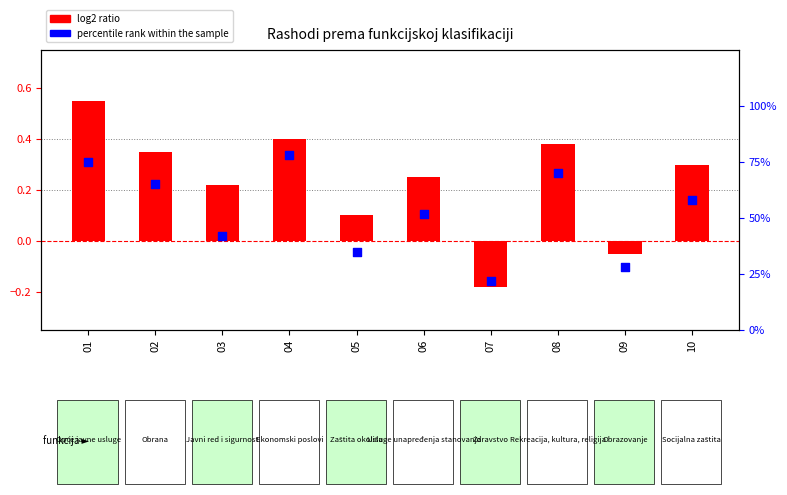

At how many categories does at least one series exceed 57?

5